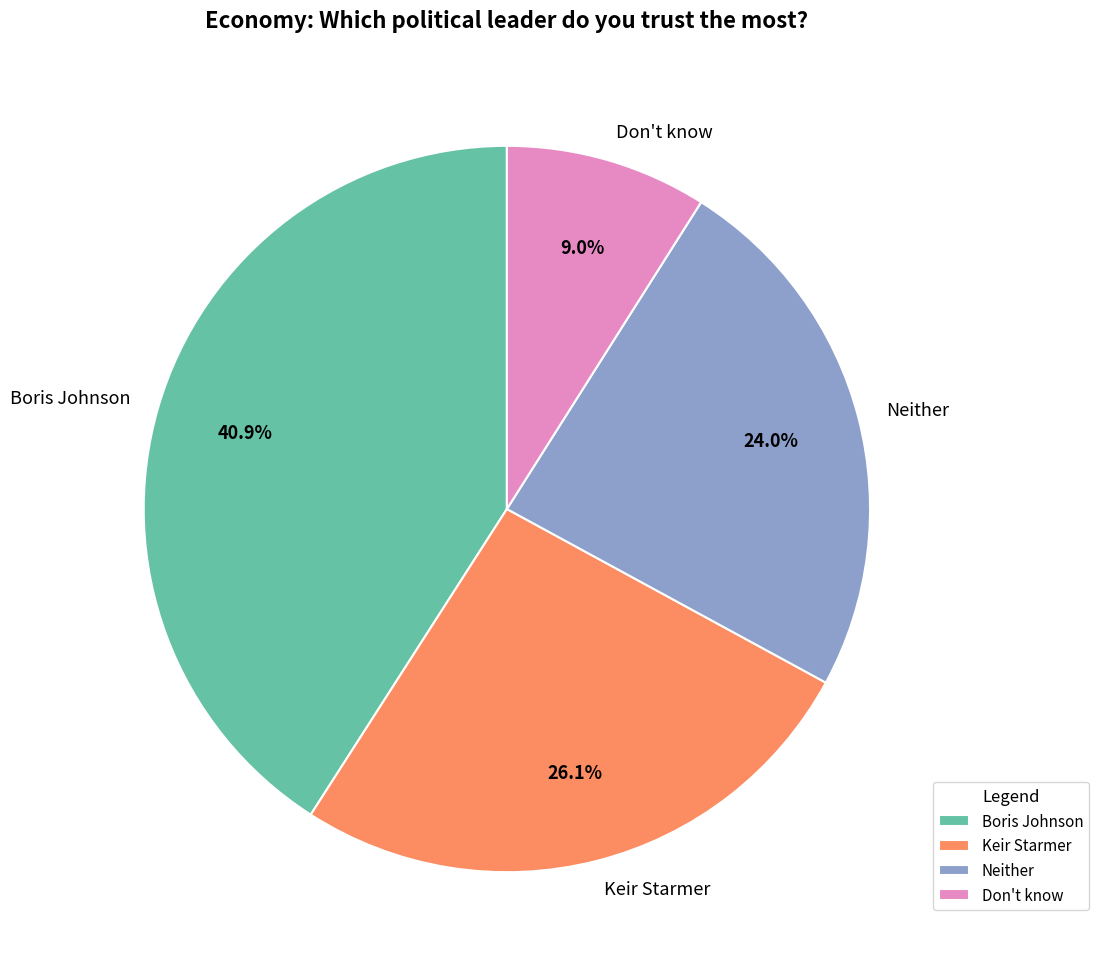

Is the sum of Don't know and Boris Johnson greater than half?

No